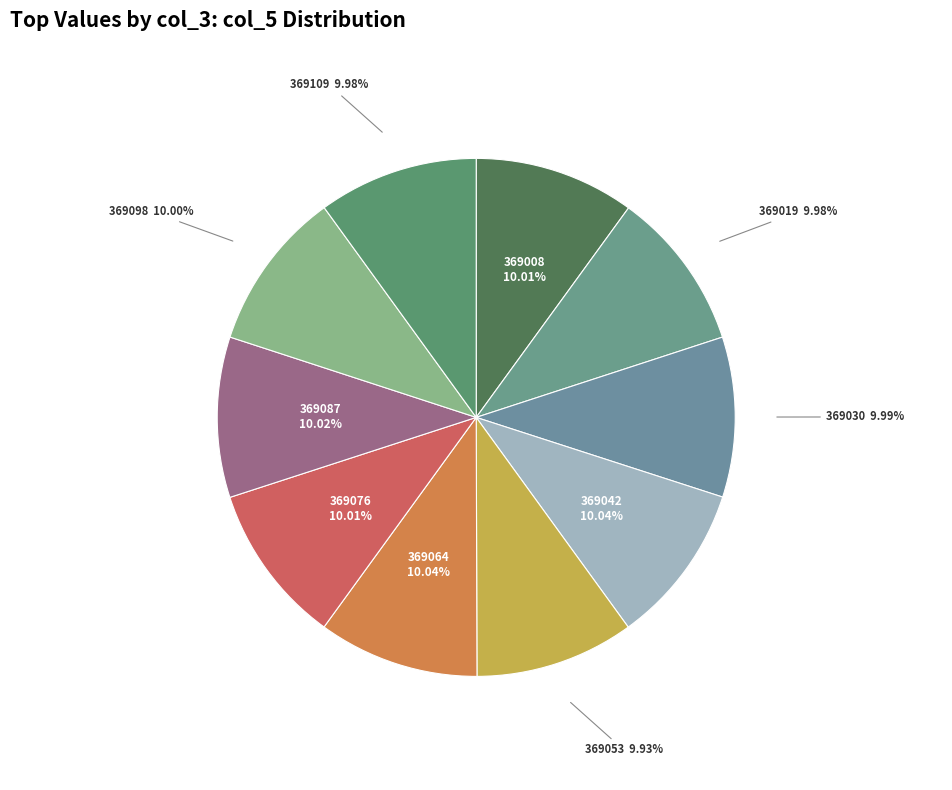

How many segments does this pie chart have?

10